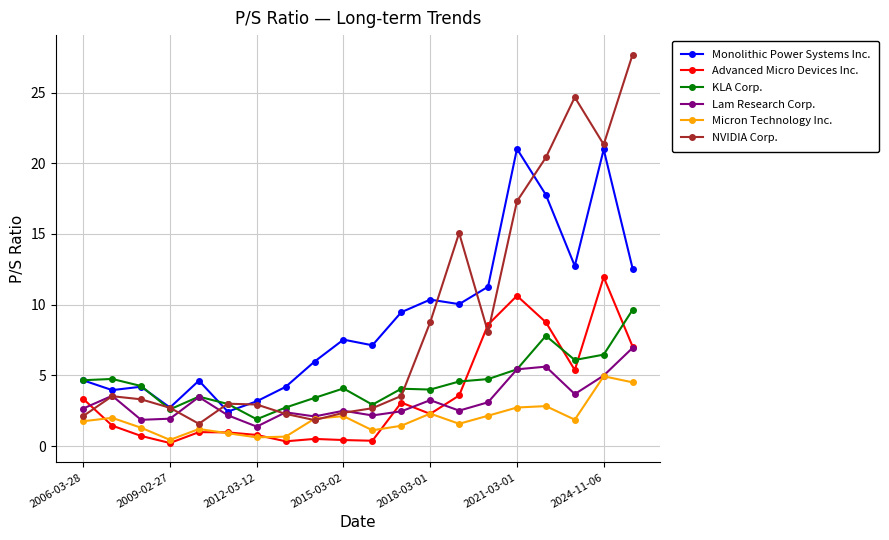

What is the maximum value for KLA Corp.?

9.6